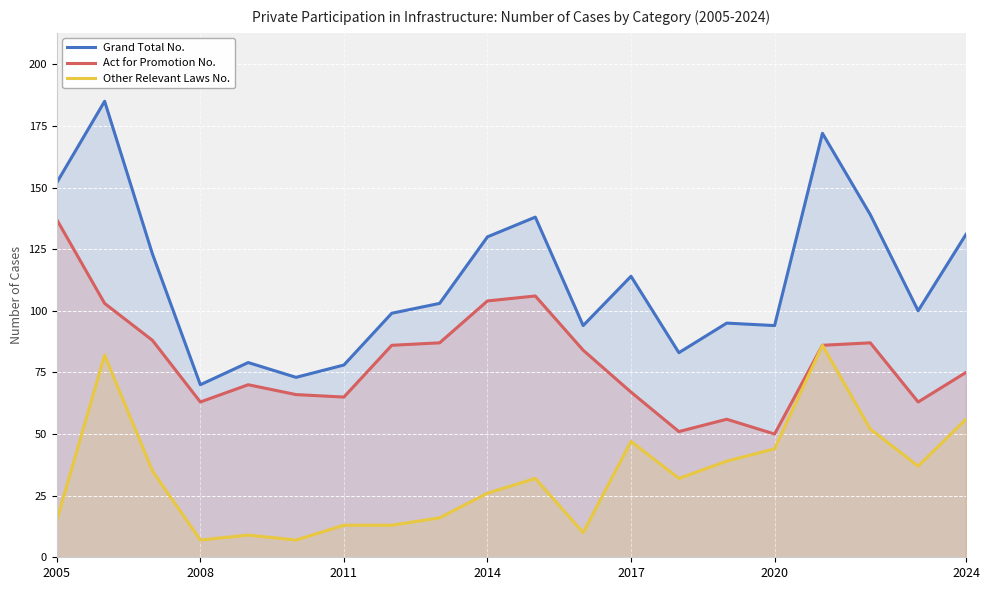

Reading right to left, transcribe all the data shown in this chart.

Grand Total No.: 131	100	139	172	94	95	83	114	94	138	130	103	99	78	73	79	70	123	185	152
Act for Promotion No.: 75	63	87	86	50	56	51	67	84	106	104	87	86	65	66	70	63	88	103	137
Other Relevant Laws No.: 56	37	52	86	44	39	32	47	10	32	26	16	13	13	7	9	7	35	82	15